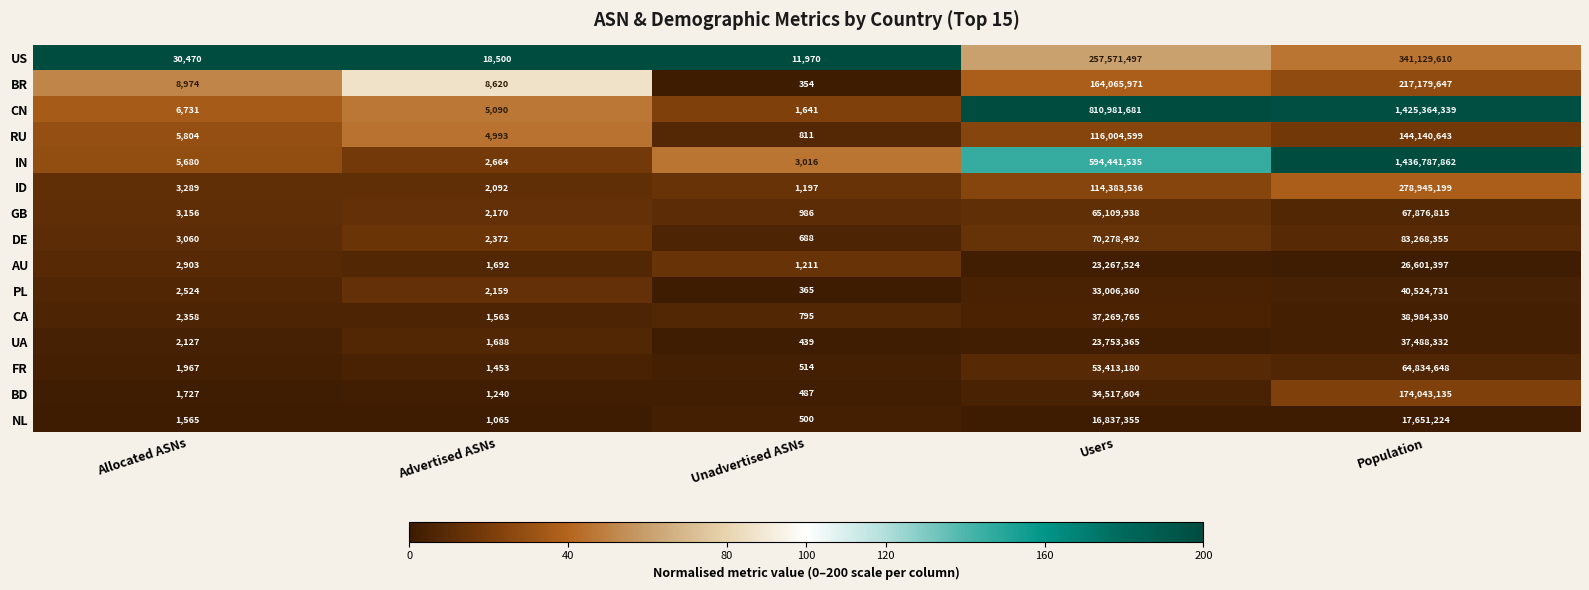

At which category is the sum across all series the highest?

Population